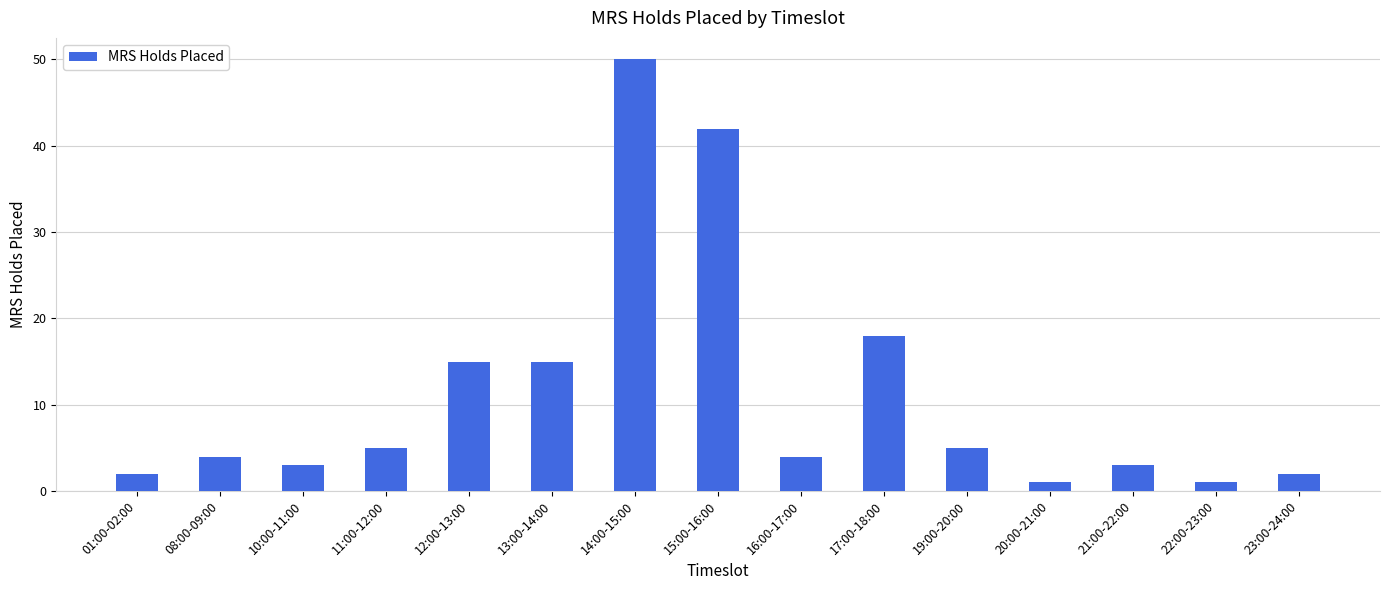

The chart shows a value of 15 at 13:00-14:00. True or false?

True